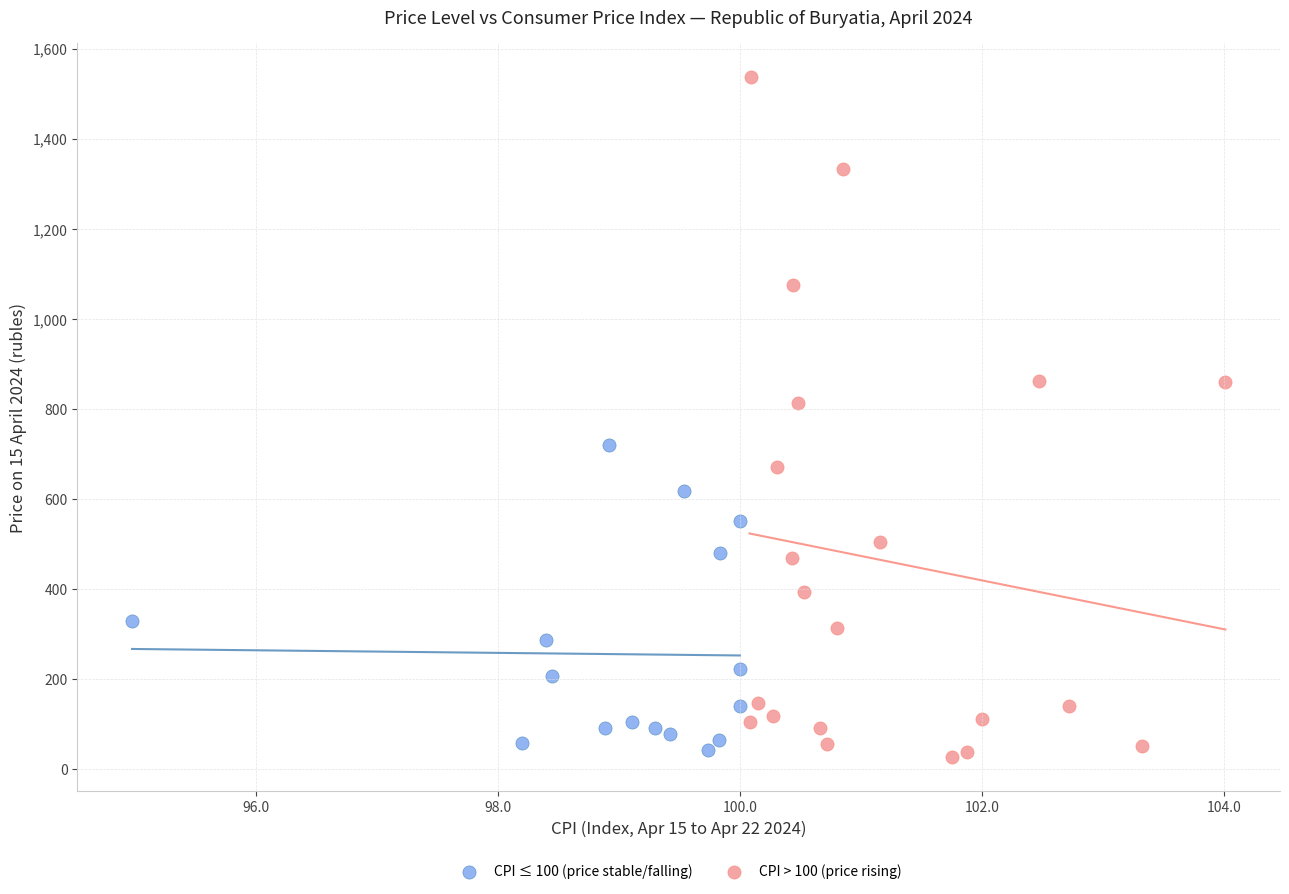

What are all the series names shown in the legend?

CPI ≤ 100 (price stable/falling), CPI > 100 (price rising)